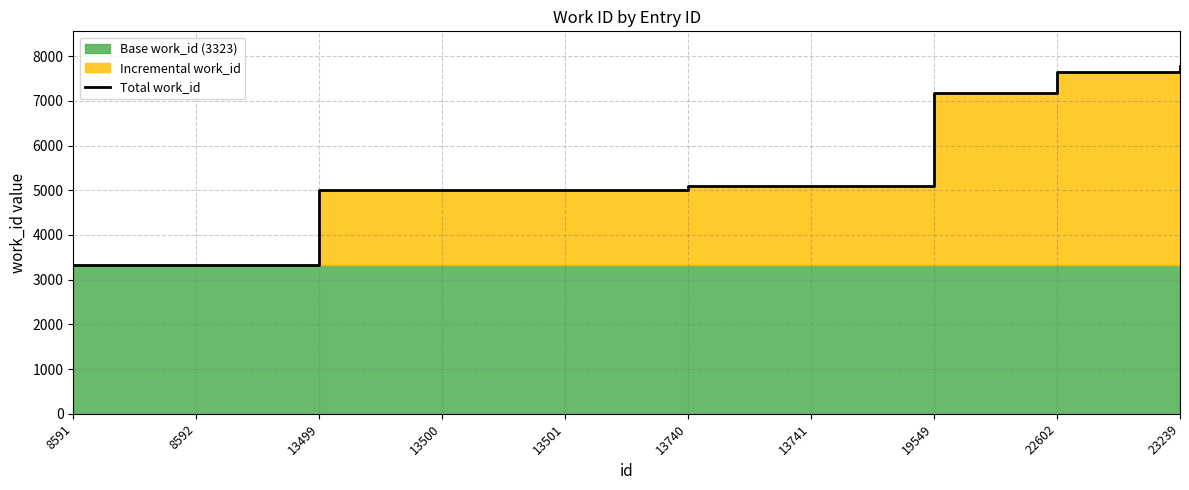

At which category does the chart reach its peak across all series?

23239